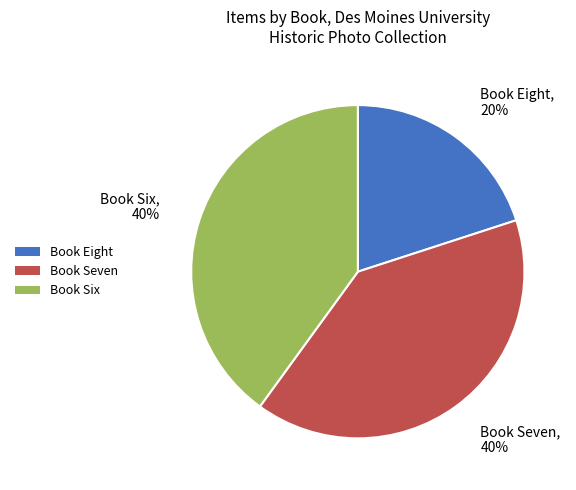

Which slice is the smallest?

Book Eight